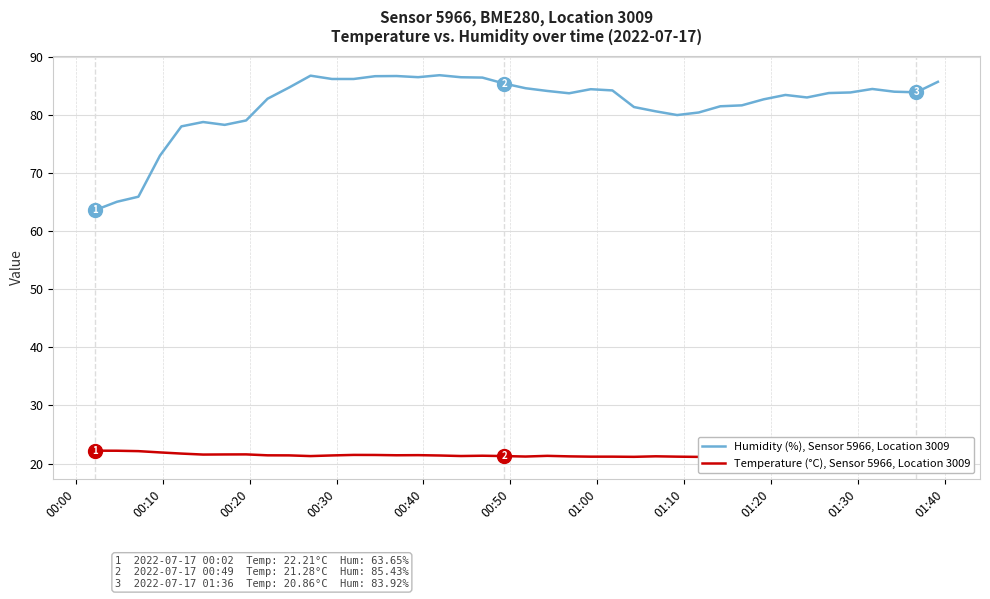

Reading right to left, list all the values displayed in this chart.

Humidity (%), Sensor 5966, Location 3009: 85.7	83.9	84.0	84.5	83.9	83.8	83.0	83.5	82.7	81.7	81.5	80.4	80.0	80.6	81.4	84.2	84.5	83.8	84.2	84.6	85.4	86.5	86.5	86.9	86.5	86.7	86.7	86.2	86.2	86.8	84.7	82.8	79.1	78.3	78.8	78.0	73.0	65.9	65.1	63.6
Temperature (°C), Sensor 5966, Location 3009: 20.7	20.9	21.0	21.0	21.1	21.0	21.1	21.2	21.3	21.3	21.1	21.1	21.2	21.2	21.1	21.2	21.2	21.2	21.3	21.2	21.3	21.3	21.3	21.4	21.4	21.4	21.5	21.5	21.4	21.3	21.4	21.4	21.6	21.6	21.5	21.7	21.9	22.1	22.2	22.2